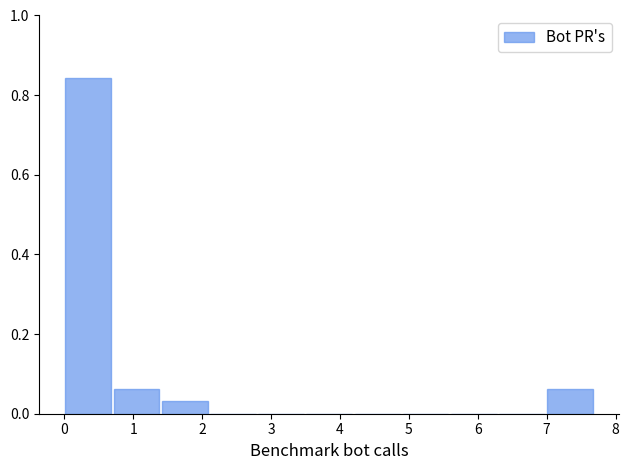

Over which range of the x-axis is the bar tallest?

0.0 to 0.7